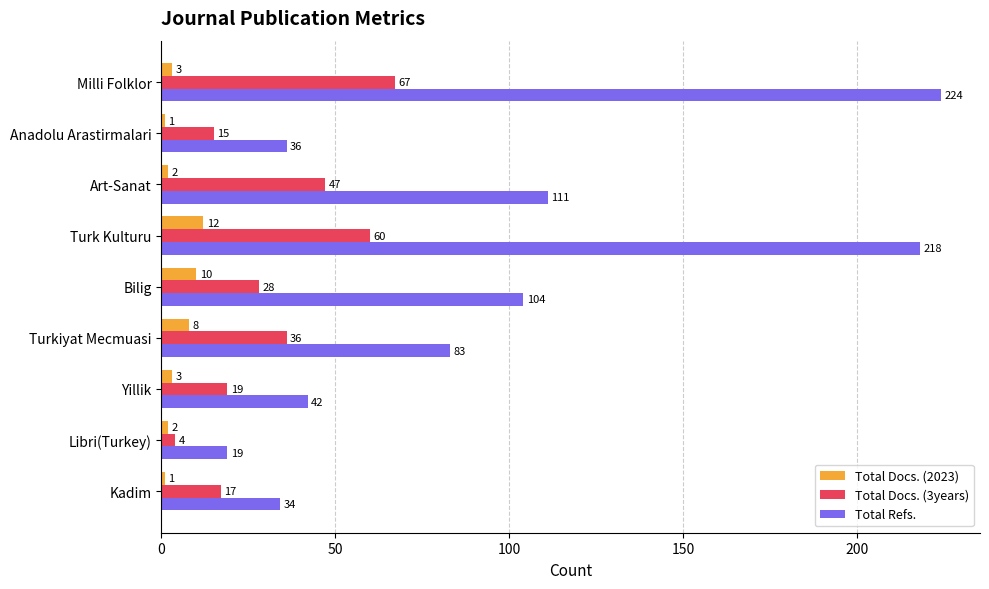

Rank the series at Bilig from highest to lowest value.

Total Refs., Total Docs. (3years), Total Docs. (2023)